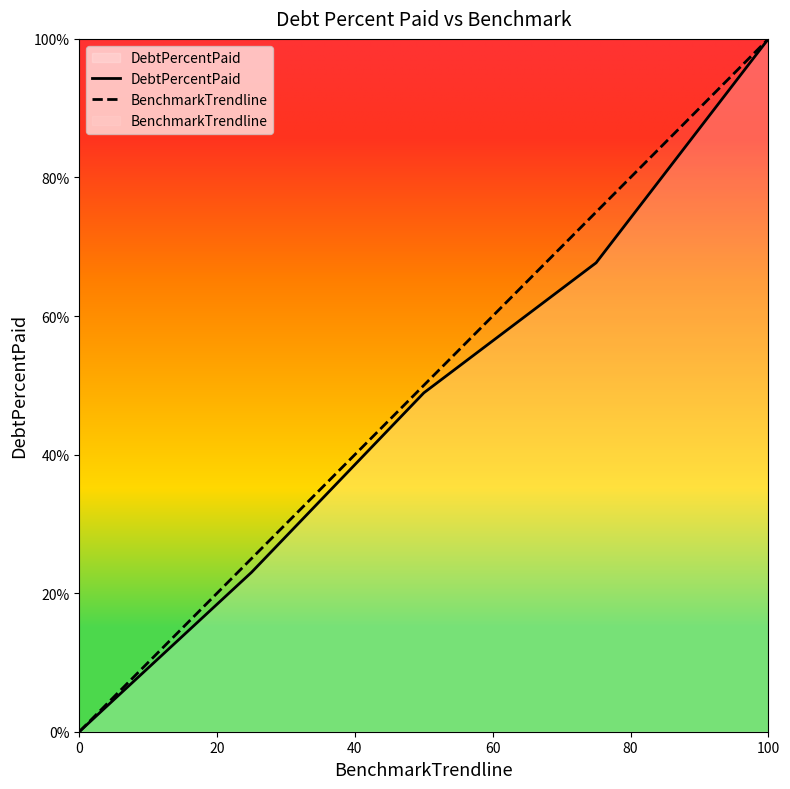

What is the difference between the maximum and minimum values in the DebtPercentPaid series?

100.0